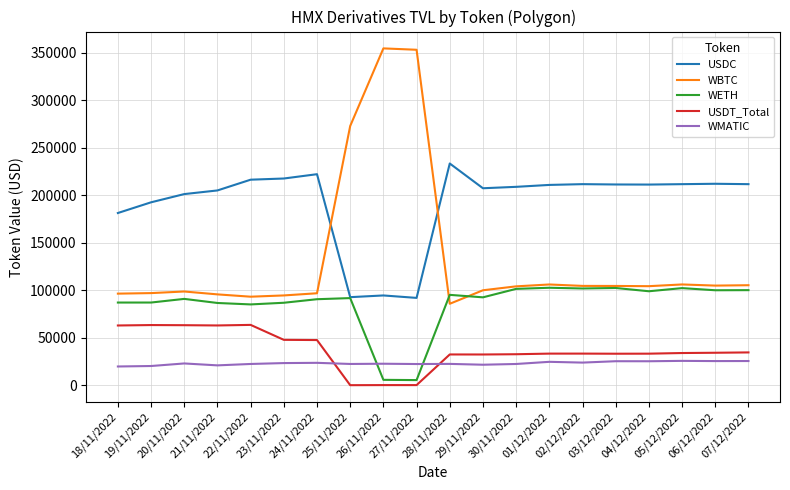

How many times do WMATIC and WETH cross each other?

2